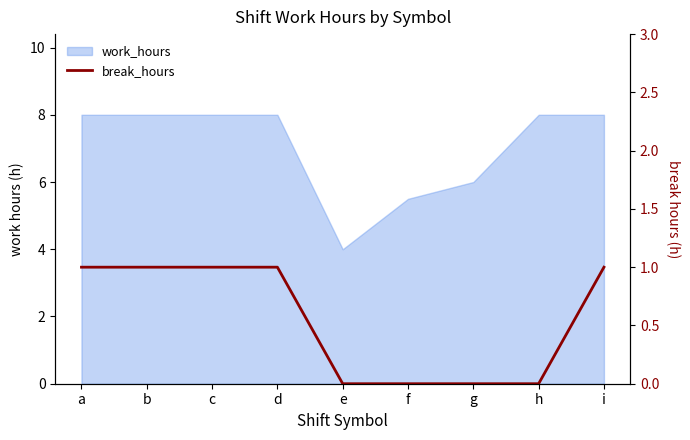

Which has a higher value, f or e?

f